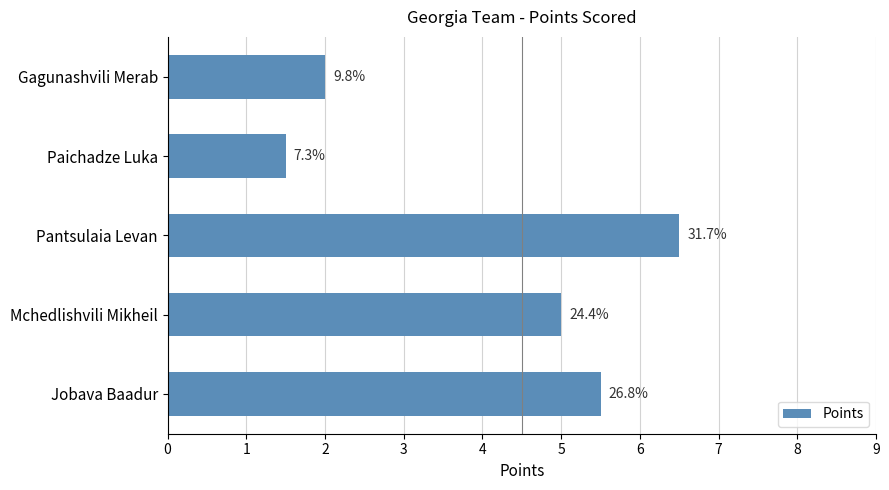

Count the values in the range 2 to 5.

2